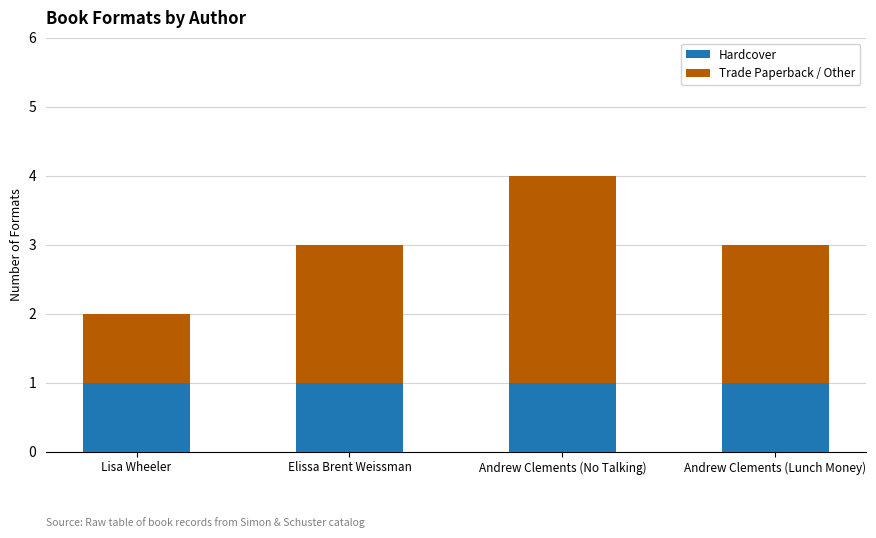

What is the sum of the Hardcover values at Andrew Clements (Lunch Money) and Andrew Clements (No Talking)?

2